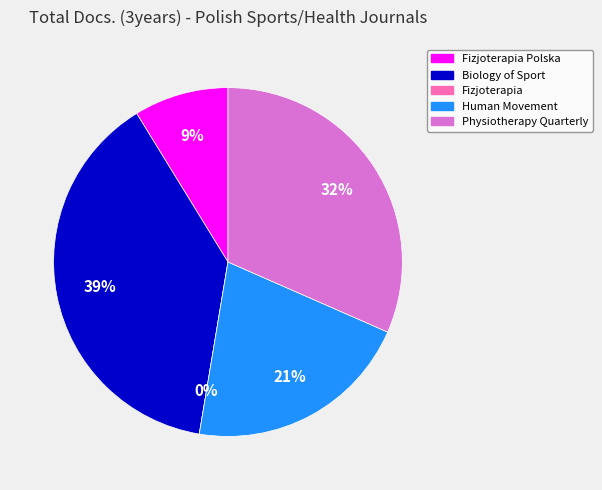

To the nearest percent, what is the combined percentage of Human Movement and Fizjoterapia?

21%